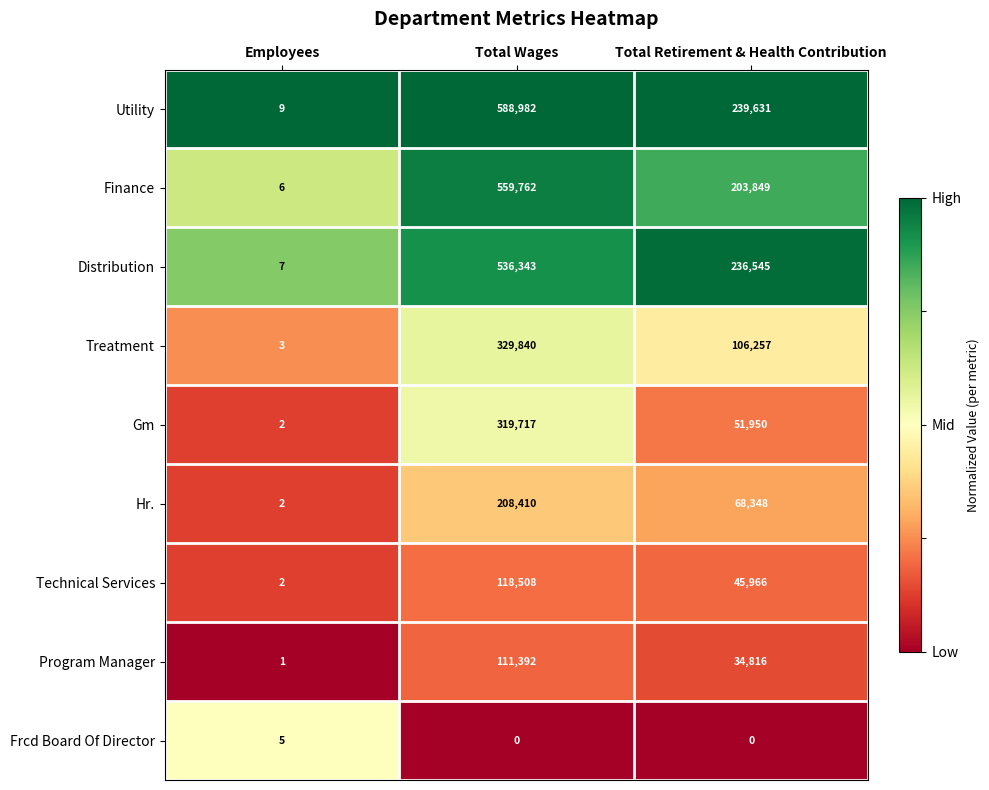

What is the sum of all Treatment values?

436100